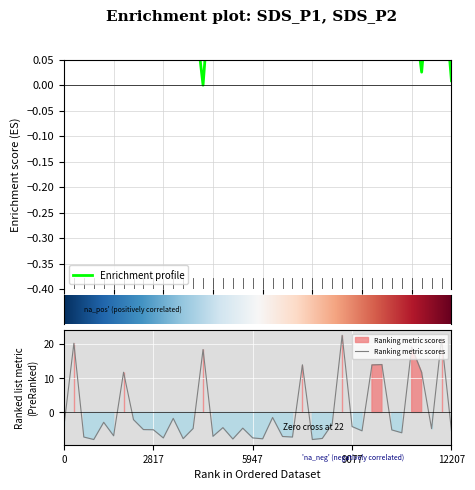

How many distinct data groups are displayed?

2